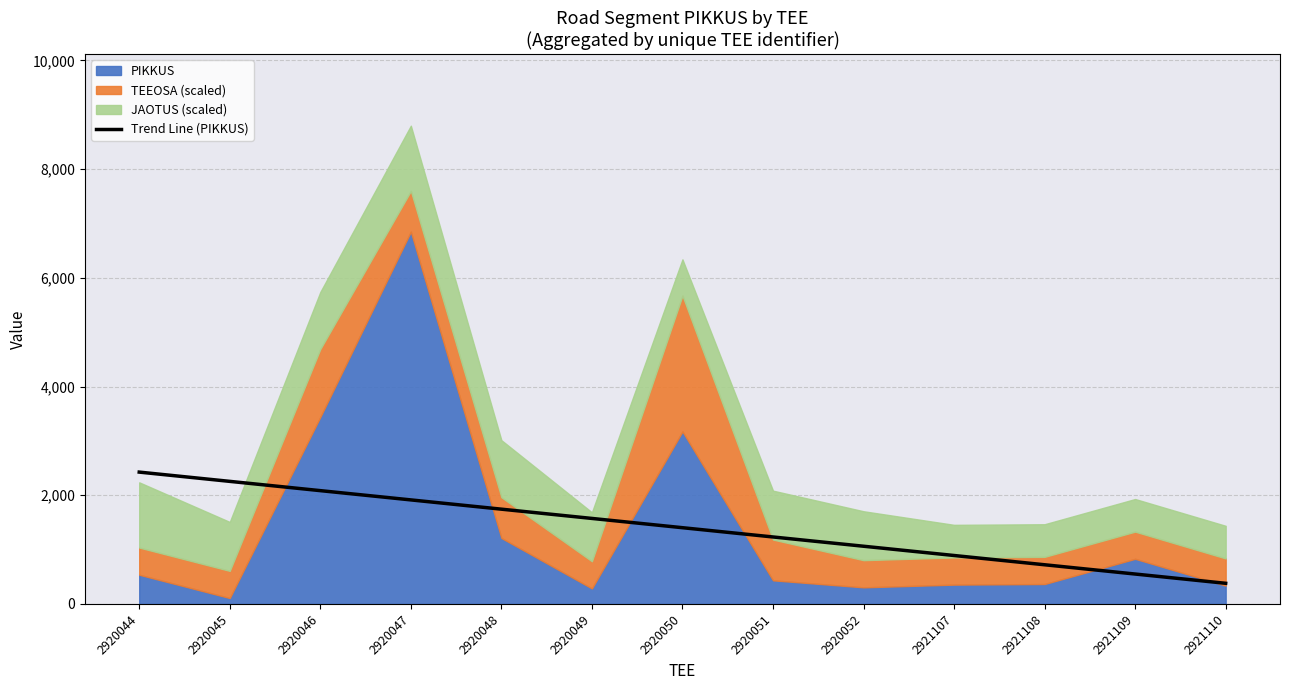

How many lines are shown in the chart?

1